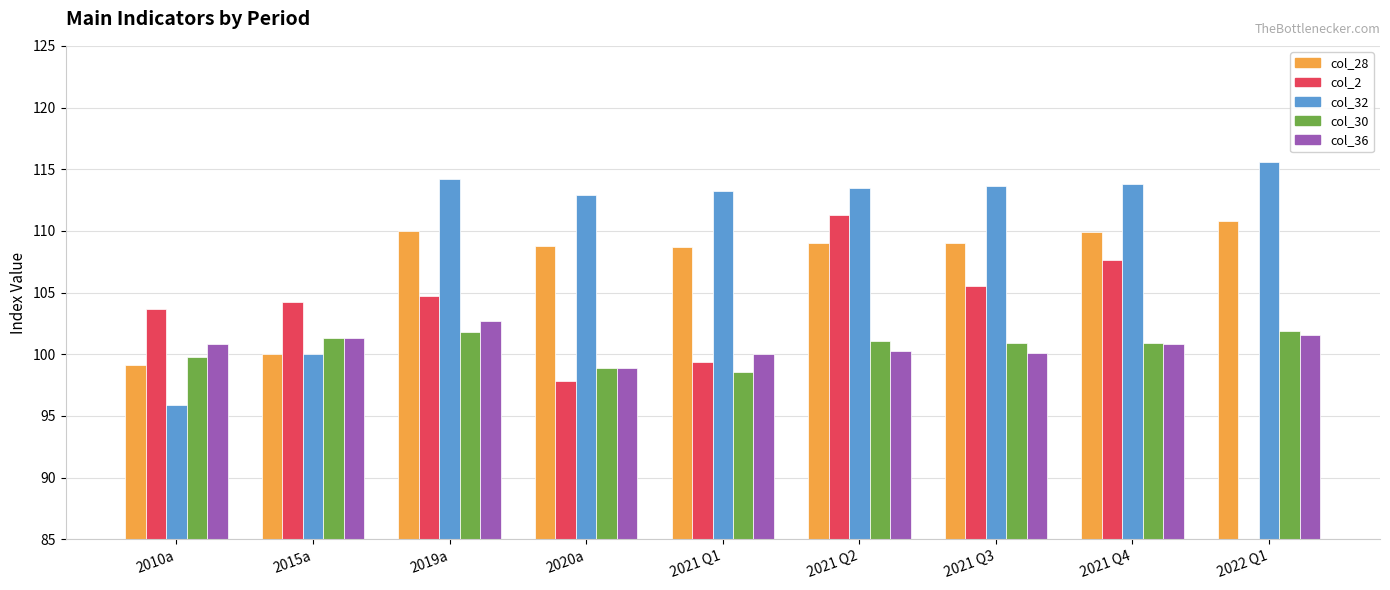

The value of col_2 at 2022 Q1 is 0.0. True or false?

True